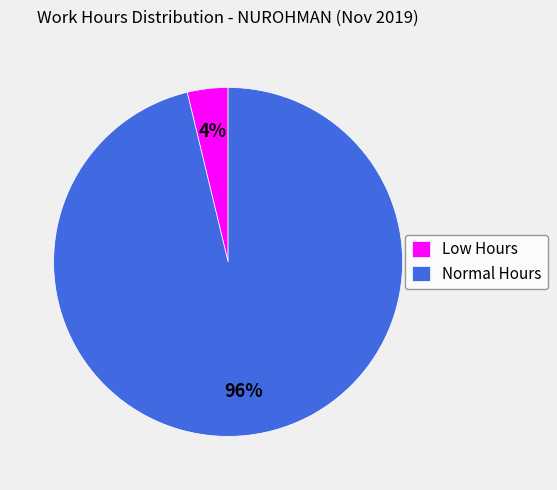

Is it true that Low Hours is 4% of the pie?

True